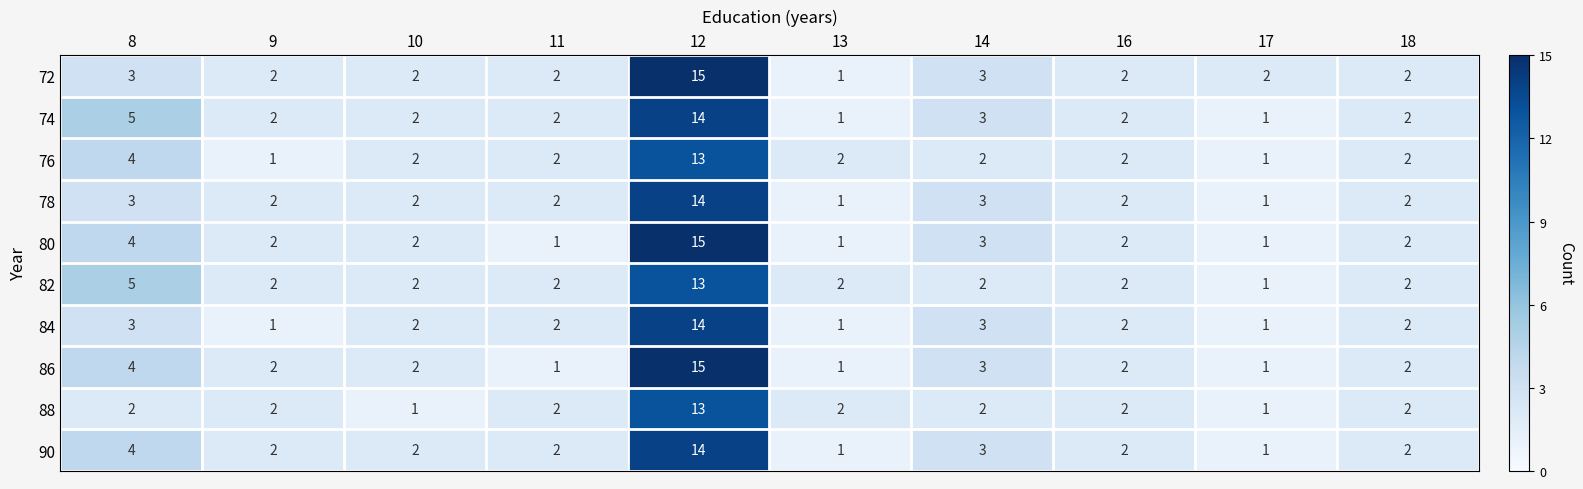

What is the sum of the 82 values at 13 and 17?

3